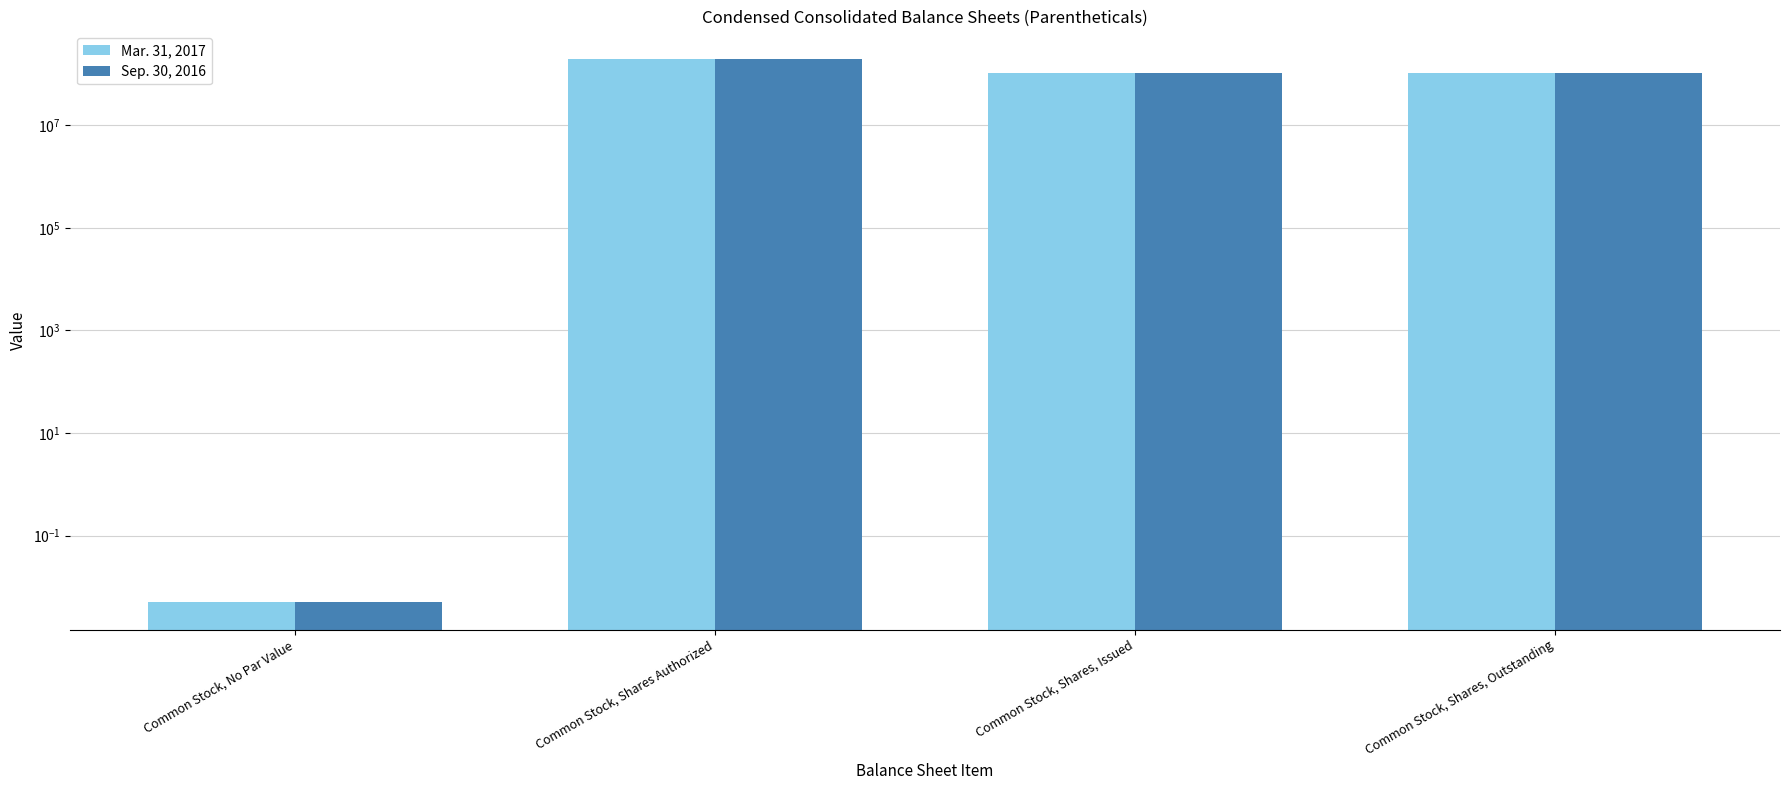

Between Common Stock, Shares, Issued and Common Stock, No Par Value, which is larger?

Common Stock, Shares, Issued